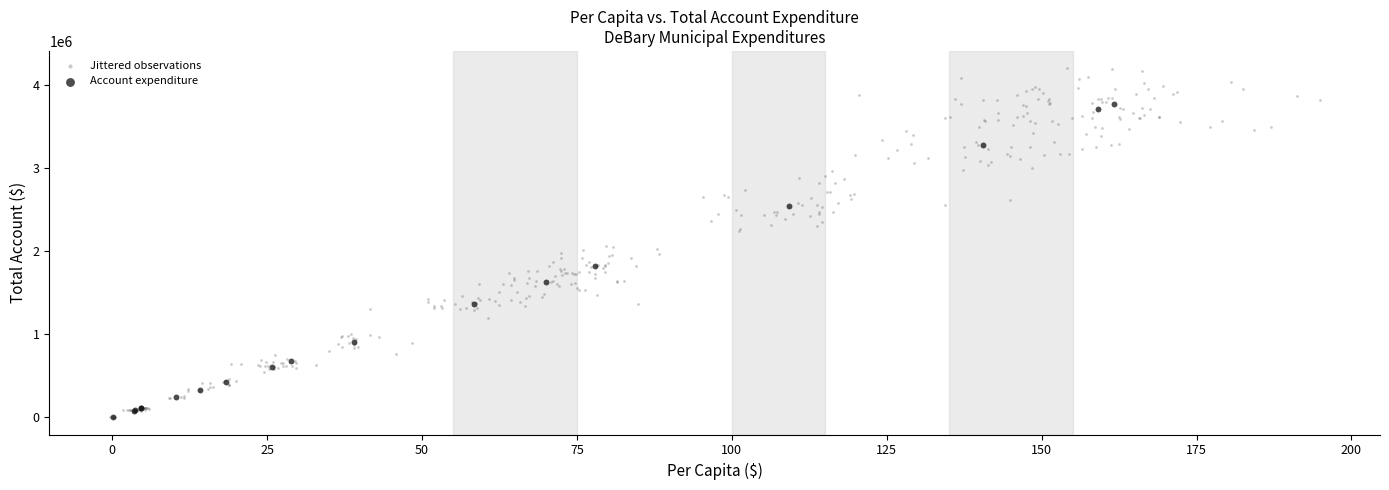

Which series has the widest spread of Y values?

Jittered observations